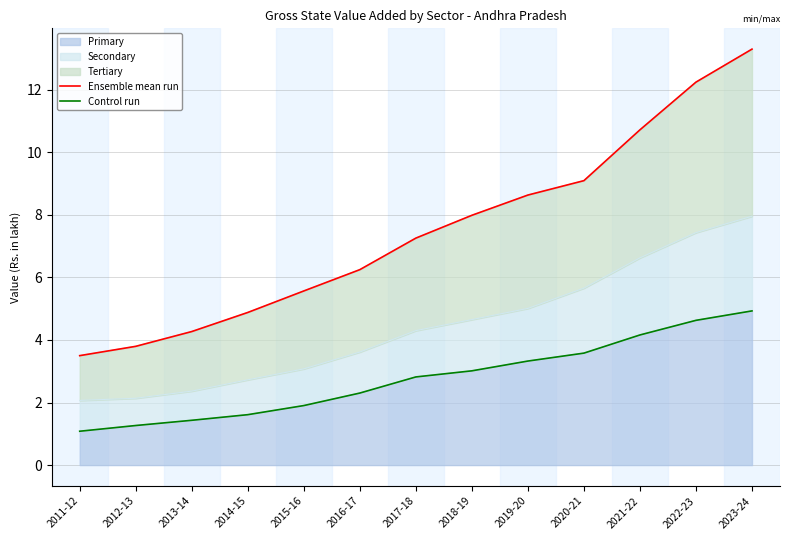

Which series has the largest total across all categories?

Ensemble mean run